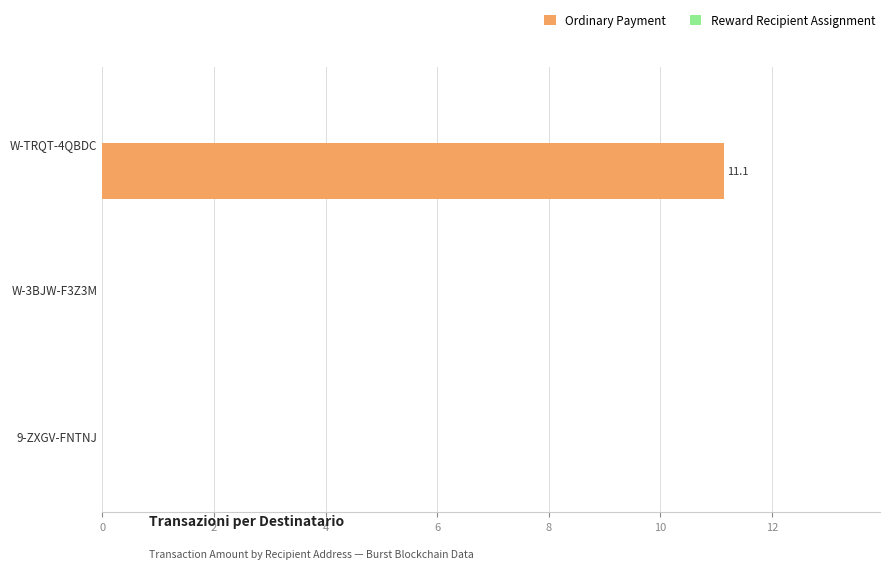

What is the change in value from W-TRQT-4QBDC to 9-ZXGV-FNTNJ?

-11.1